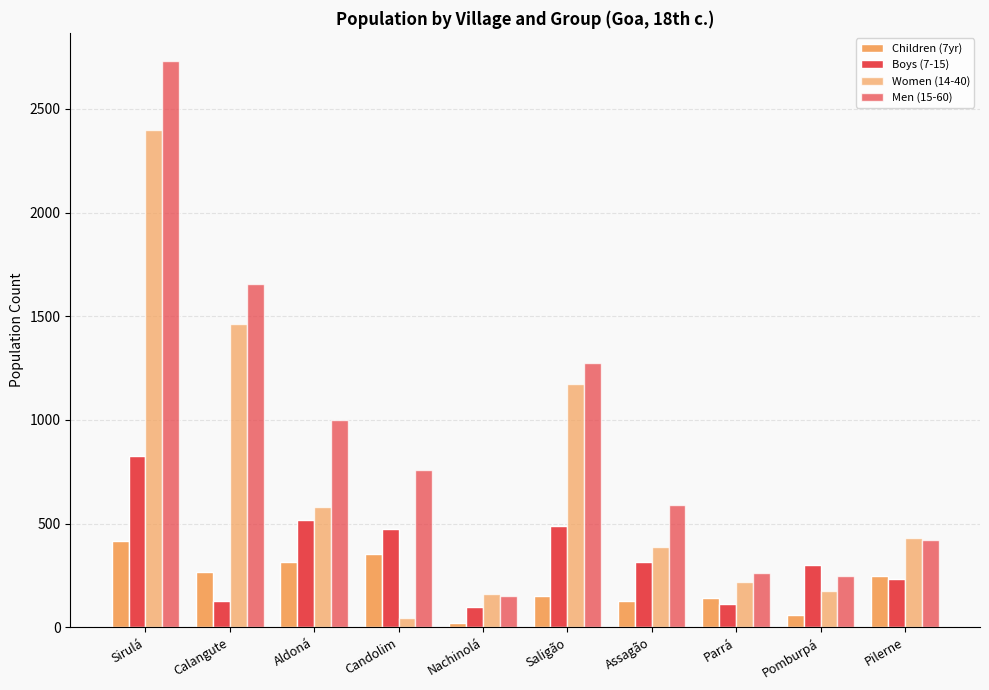

Reading left to right, extract all data points from this chart.

Children (7yr): Sirulá=416	Calangute=269	Aldoná=317	Candolim=354	Nachinolá=20	Saligão=152	Assagão=125	Parrá=140	Pomburpá=59	Pilerne=250
Boys (7-15): Sirulá=825	Calangute=125	Aldoná=516	Candolim=475	Nachinolá=96	Saligão=490	Assagão=316	Parrá=114	Pomburpá=300	Pilerne=234
Women (14-40): Sirulá=2400	Calangute=1464	Aldoná=582	Candolim=44	Nachinolá=159	Saligão=1175	Assagão=389	Parrá=220	Pomburpá=175	Pilerne=431
Men (15-60): Sirulá=2730	Calangute=1658	Aldoná=998	Candolim=760	Nachinolá=152	Saligão=1275	Assagão=592	Parrá=260	Pomburpá=250	Pilerne=420